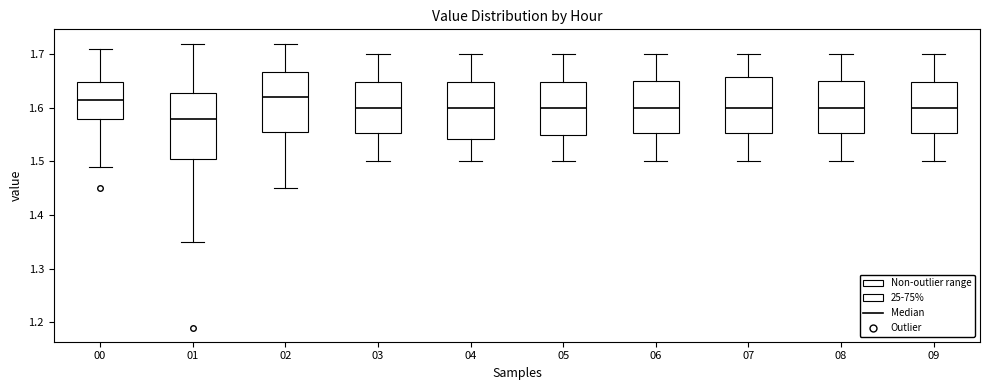

Which box is the tallest, from its lower edge to its upper edge?

01